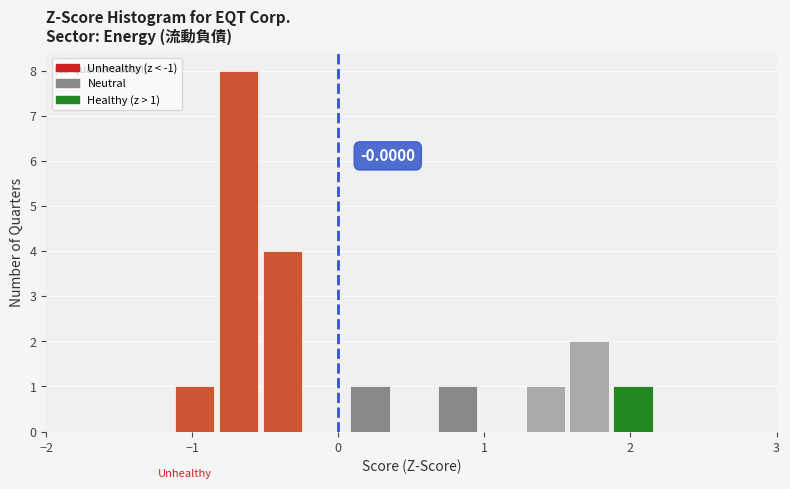

Read against the x-axis, roughly where is the centre of the tallest bar?

-0.7